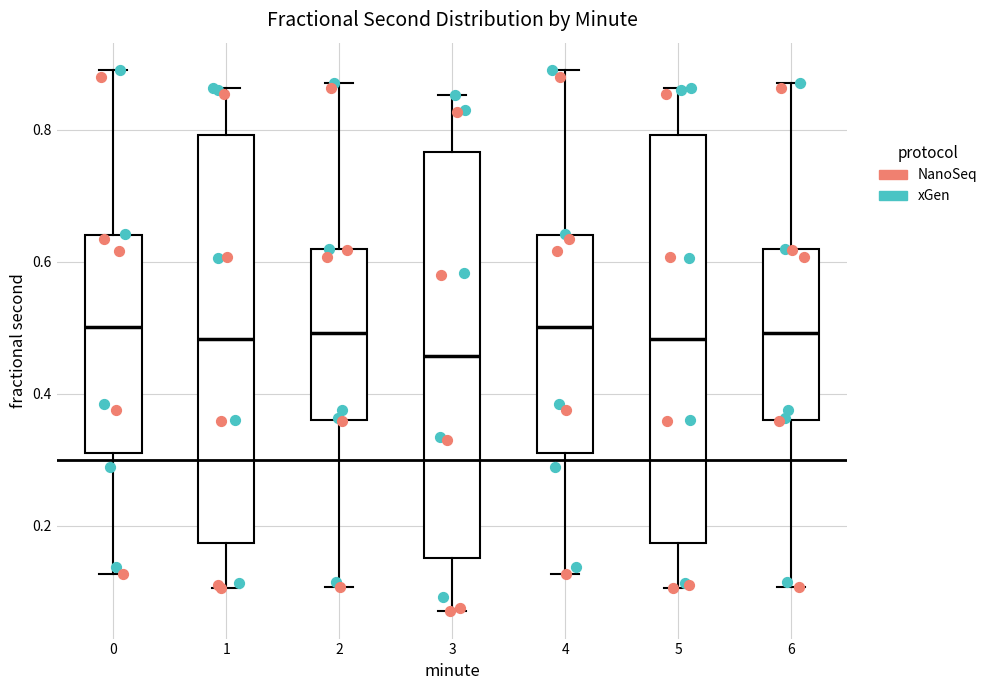

Which box's median line is the lowest?

3